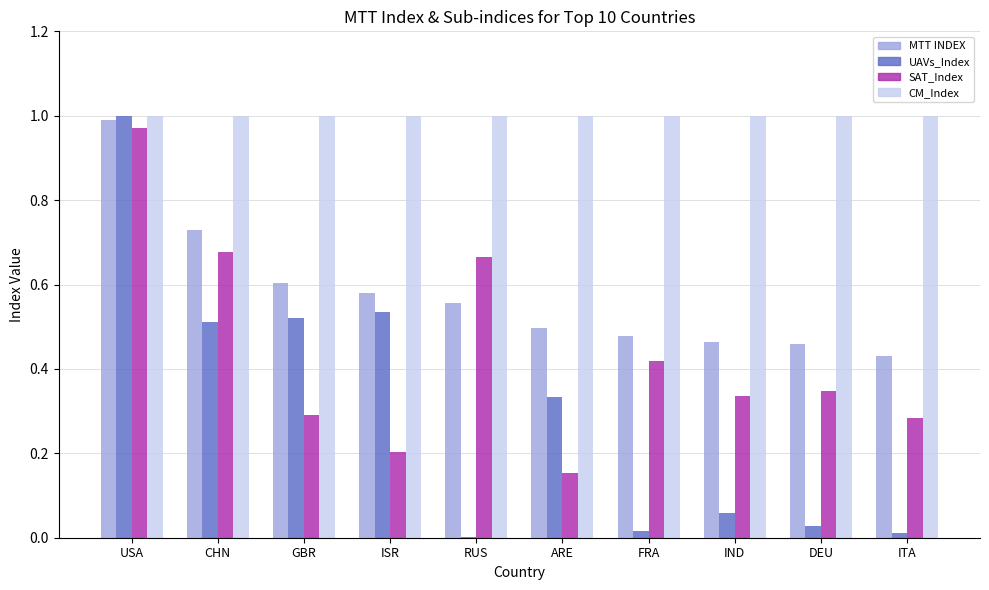

Which series has the largest total across all categories?

CM_Index